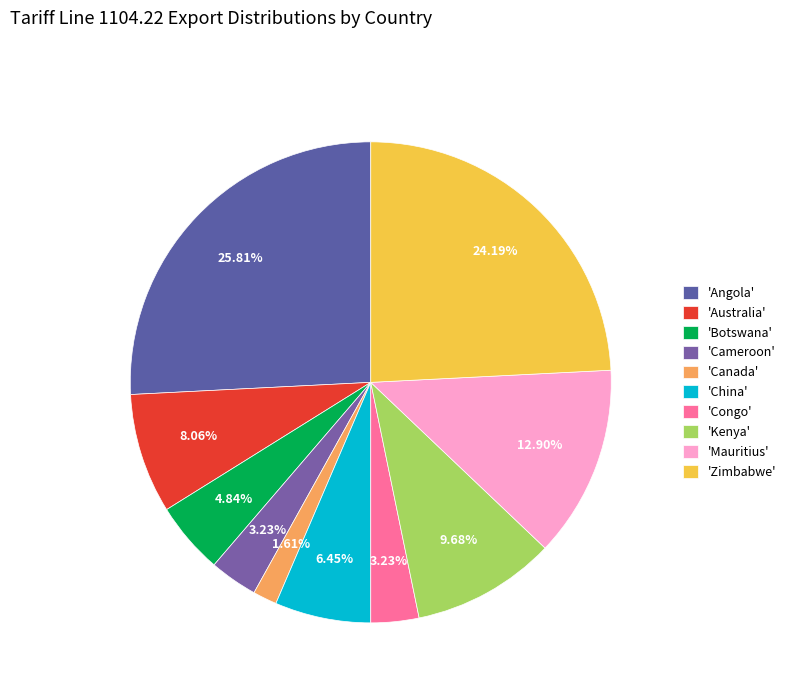

Count the number of slices in the pie.

10